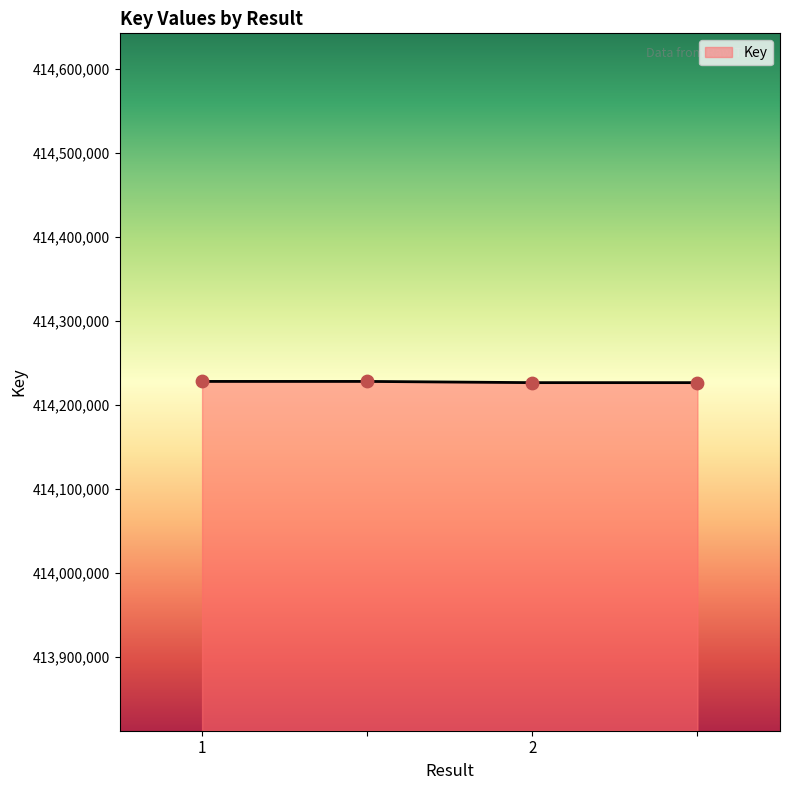

What is the average value?

414227142